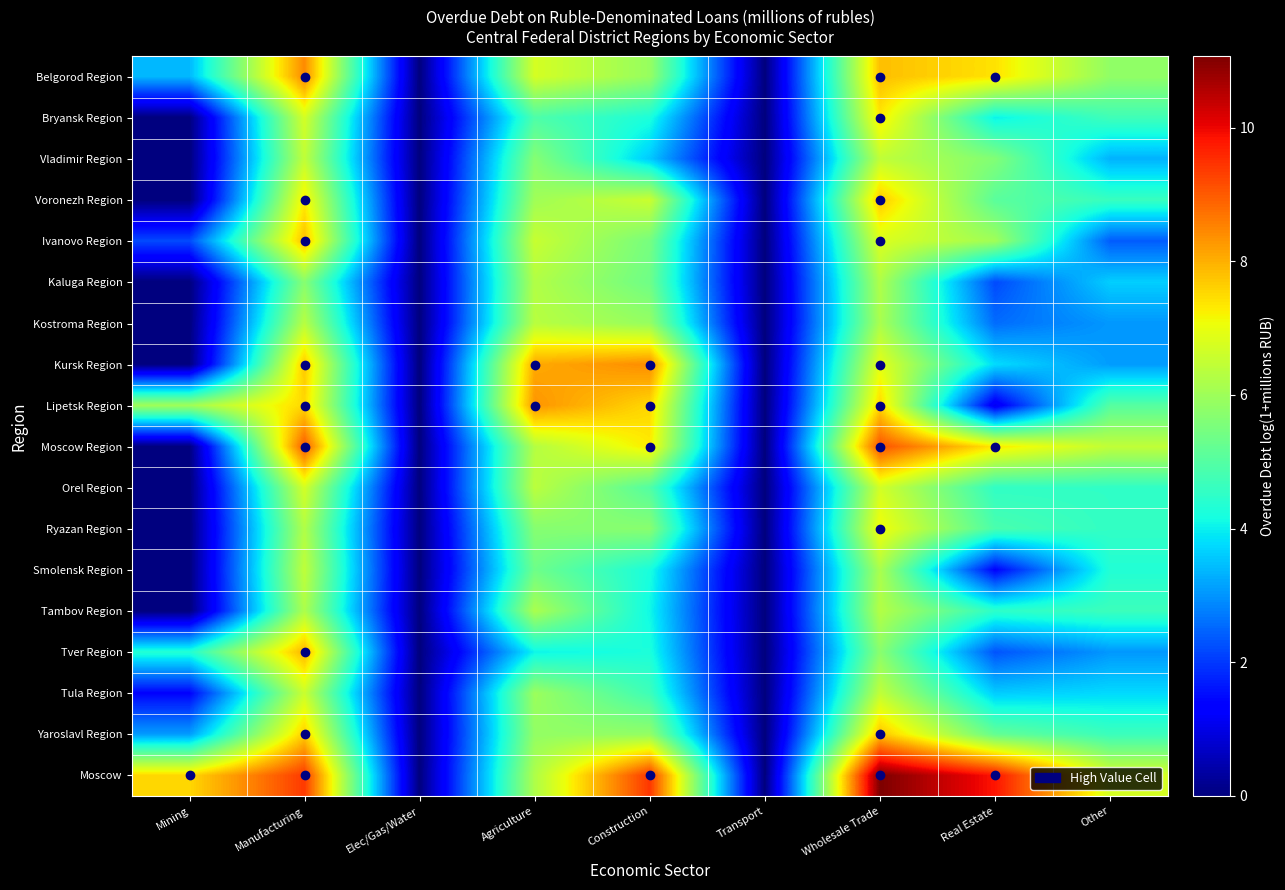

At how many categories does at least one series exceed 3?

7